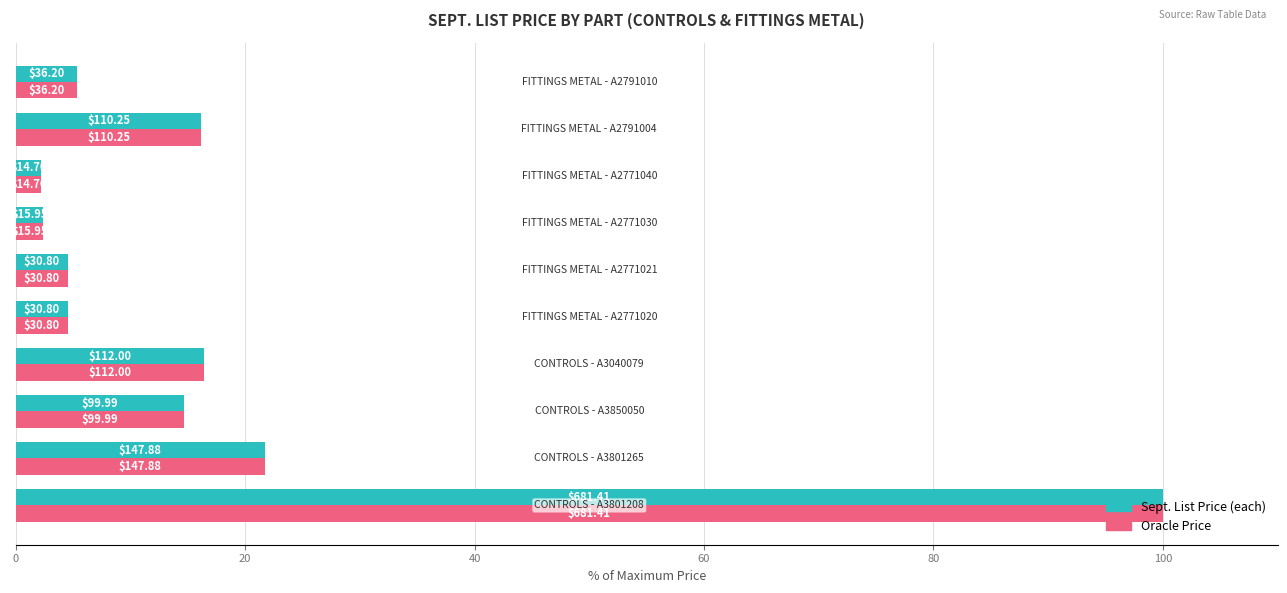

What are all the series names shown in the legend?

Sept. List Price (each), Oracle Price